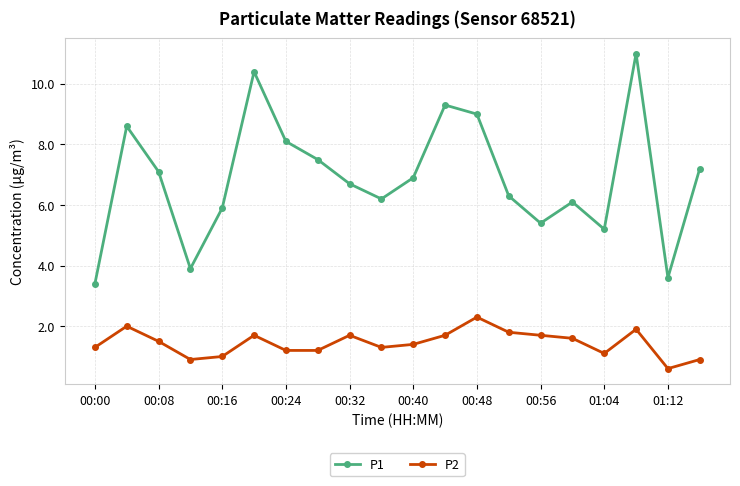

What is the difference between the second highest and minimum values in the P2 series?

1.4